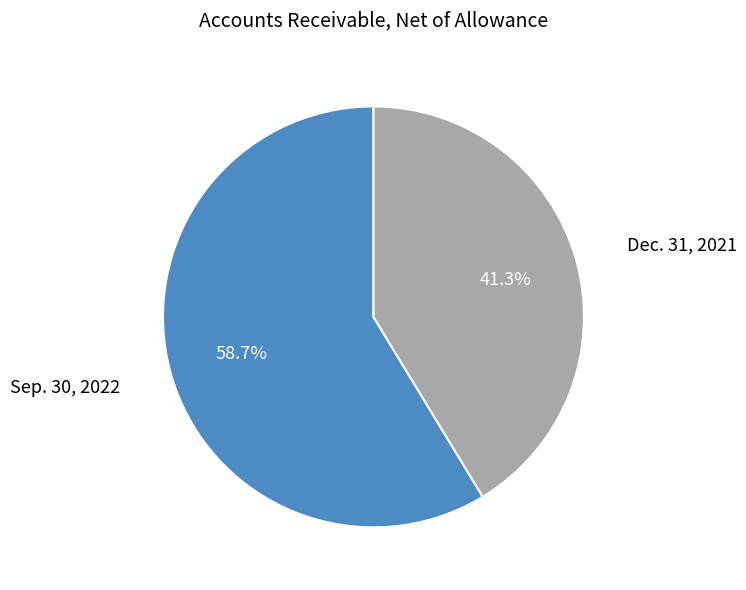

To the nearest percent, what is the difference between the Dec. 31, 2021 and Sep. 30, 2022 slice percentages?

17%